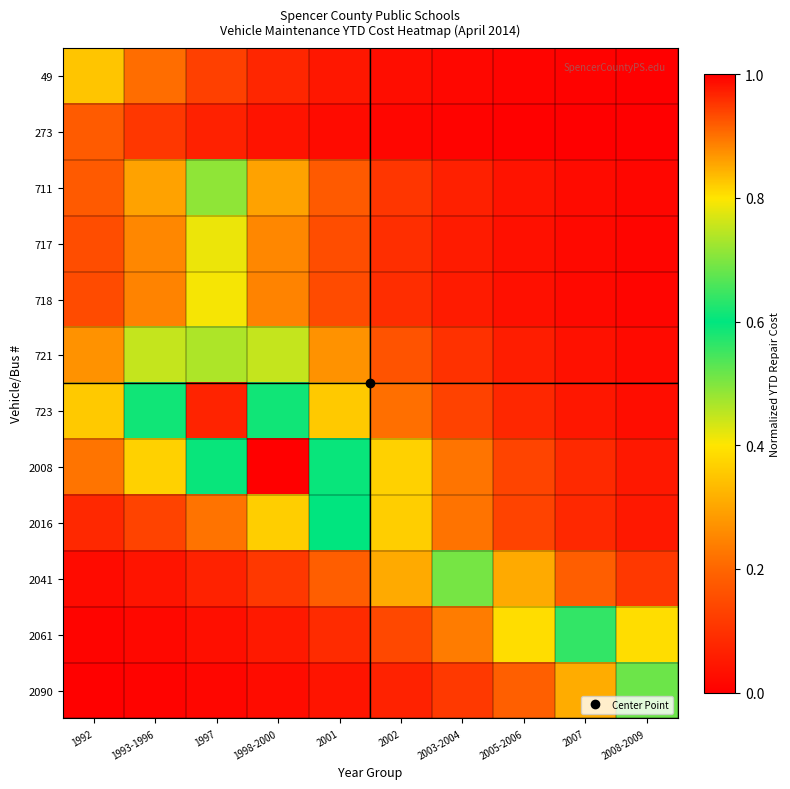

Count the number of categories in the chart.

10